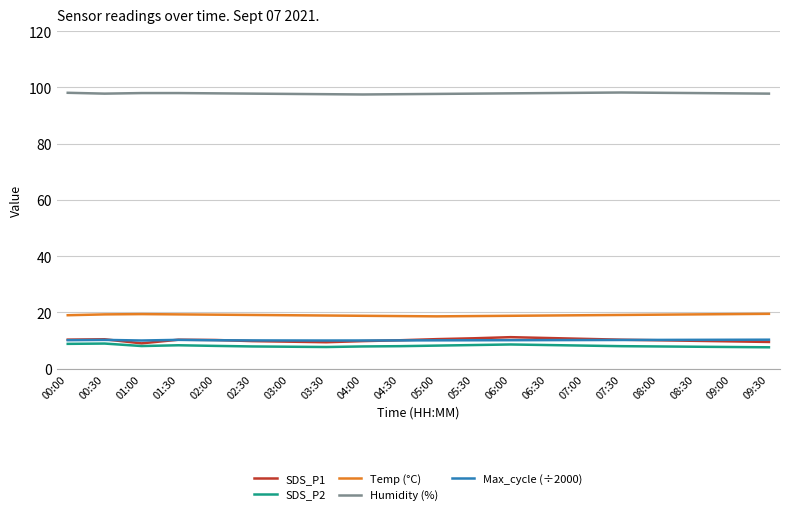

What is the highest value of the Humidity (%) series?

98.2